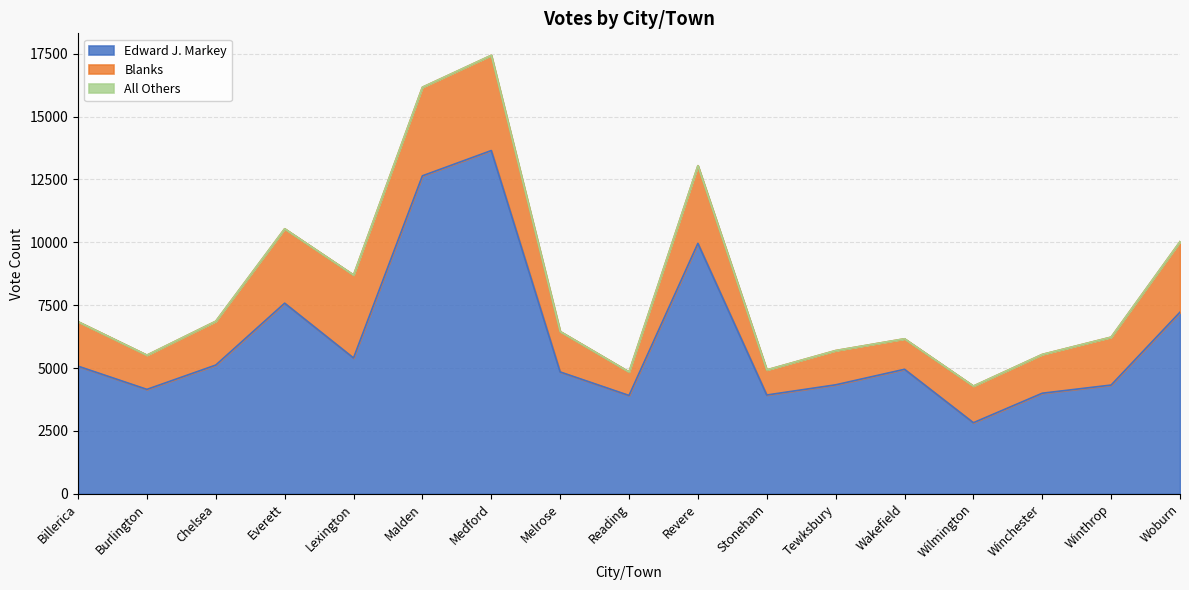

Reading left to right, list all the values displayed in this chart.

Edward J. Markey: Billerica=5076	Burlington=4153	Chelsea=5120	Everett=7581	Lexington=5402	Malden=12646	Medford=13651	Melrose=4846	Reading=3911	Revere=9959	Stoneham=3929	Tewksbury=4334	Wakefield=4952	Wilmington=2827	Winchester=4000	Winthrop=4325	Woburn=7224
Blanks: Billerica=1769	Burlington=1362	Chelsea=1744	Everett=2960	Lexington=3301	Malden=3524	Medford=3788	Melrose=1609	Reading=937	Revere=3090	Stoneham=999	Tewksbury=1363	Wakefield=1213	Wilmington=1459	Winchester=1544	Winthrop=1906	Woburn=2805
All Others: Billerica=0	Burlington=0	Chelsea=0	Everett=0	Lexington=0	Malden=0	Medford=2	Melrose=0	Reading=0	Revere=0	Stoneham=0	Tewksbury=0	Wakefield=1	Wilmington=0	Winchester=0	Winthrop=0	Woburn=0